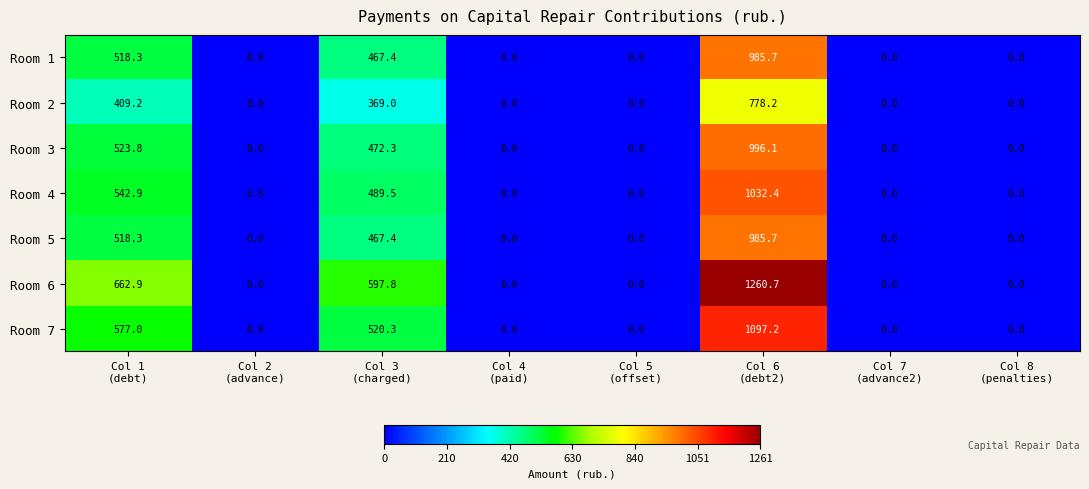

What is the maximum value for Room 4?

1032.4